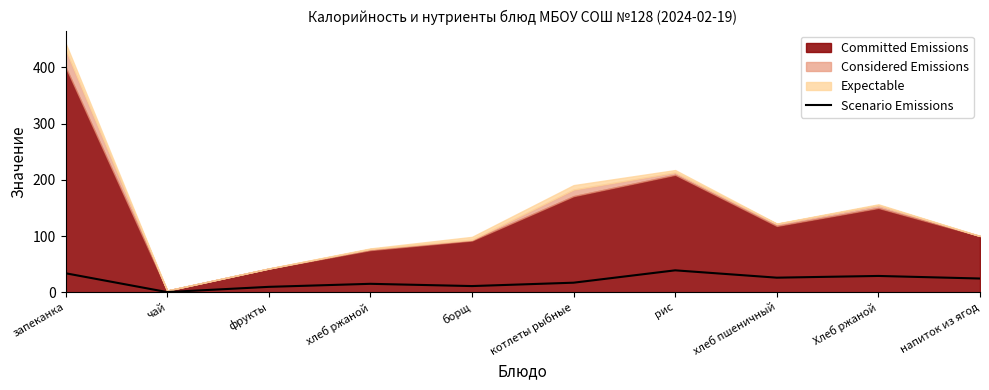

The Scenario Emissions series shows 29.0 at Хлеб ржаной. True or false?

True